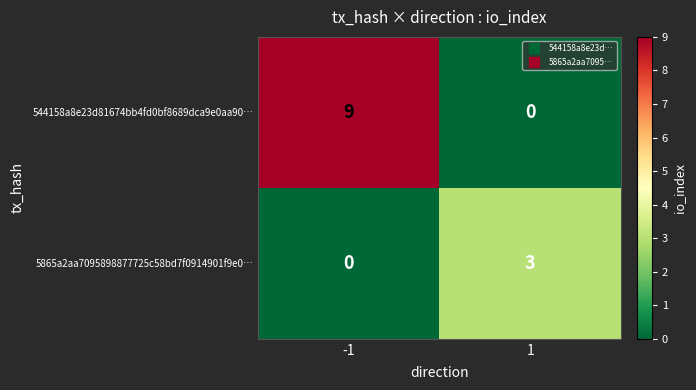

What is the total value across all series at -1?

9